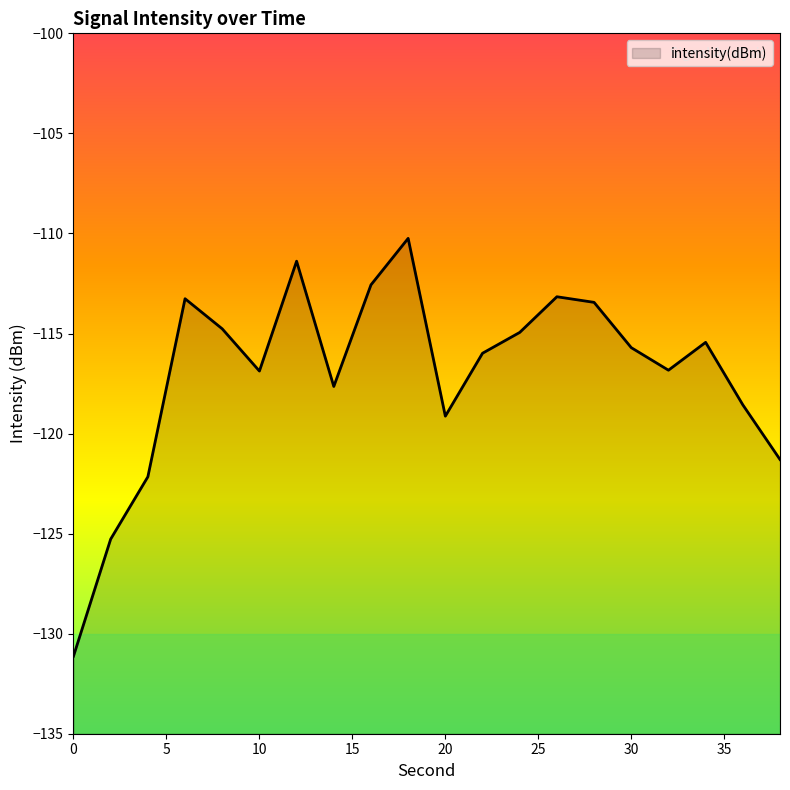

Which has a higher value, 4 or 10?

10